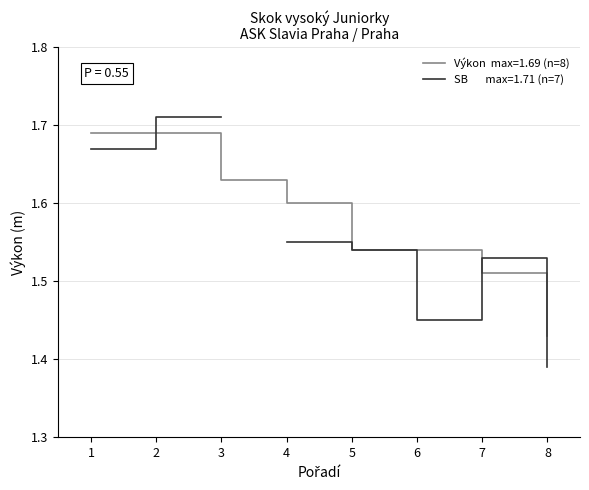

Which series ends up on top after the final intersection of Výkon  (n=8) and SB  (n=7)?

Výkon  (n=8)